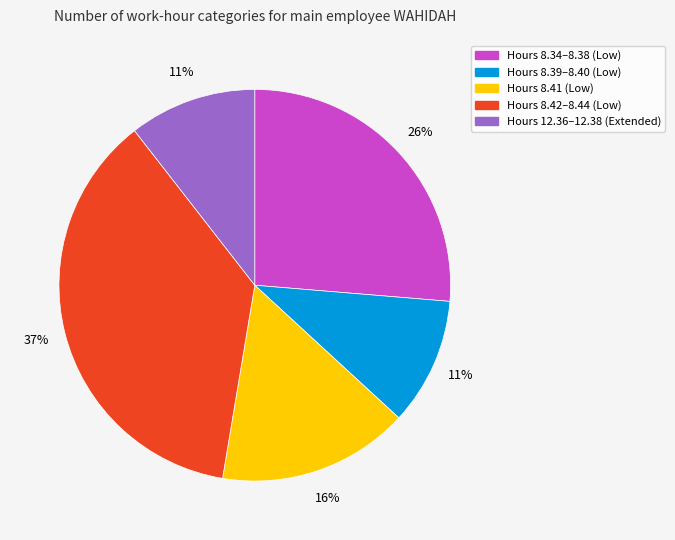

To the nearest percent, what is the difference between the largest and smallest slice percentages?

26%